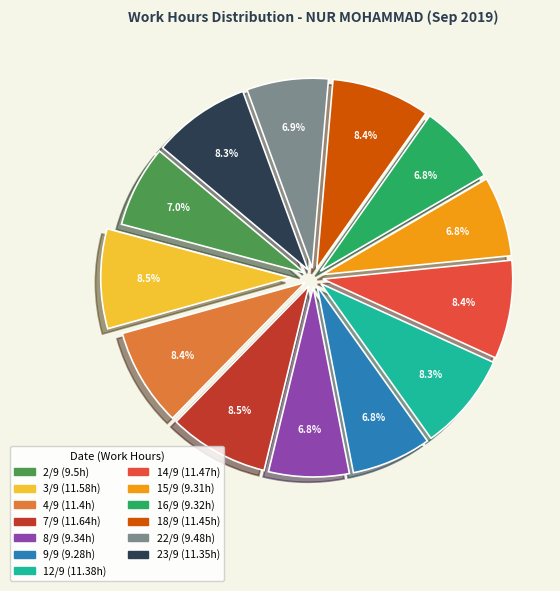

Approximately how many times larger is the value at 2/9 compared to 7/9?

0.8